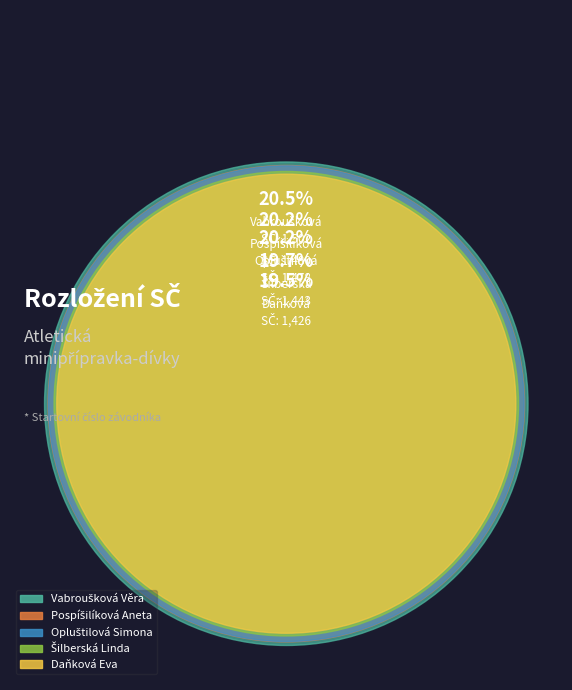

Which slice is the smallest?

Daňková Eva